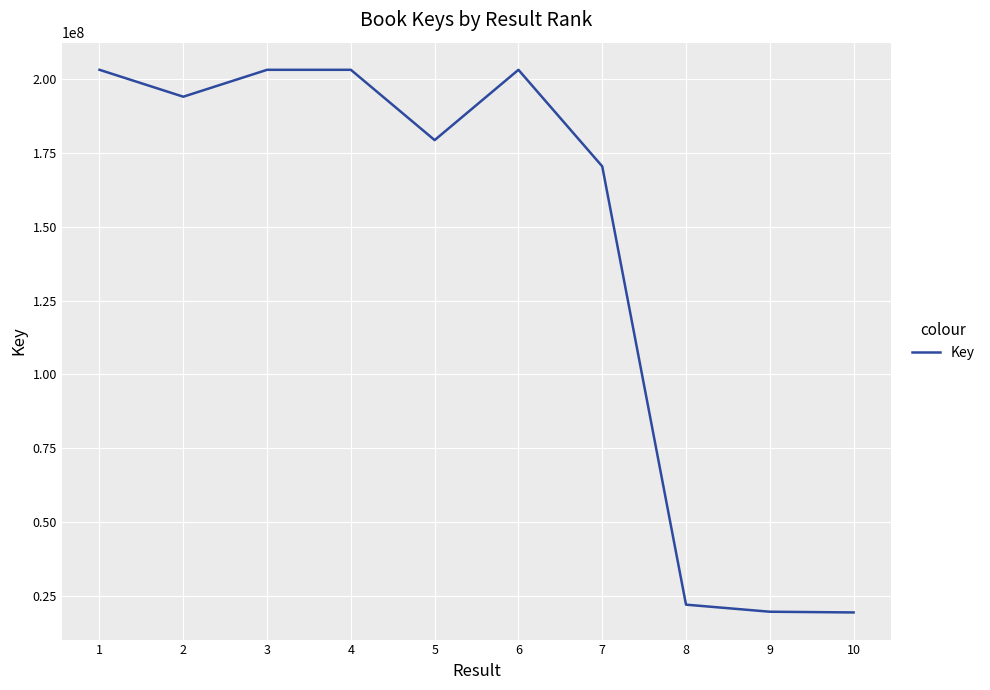

Approximately how many times larger is the value at 4 compared to 5?

1.1